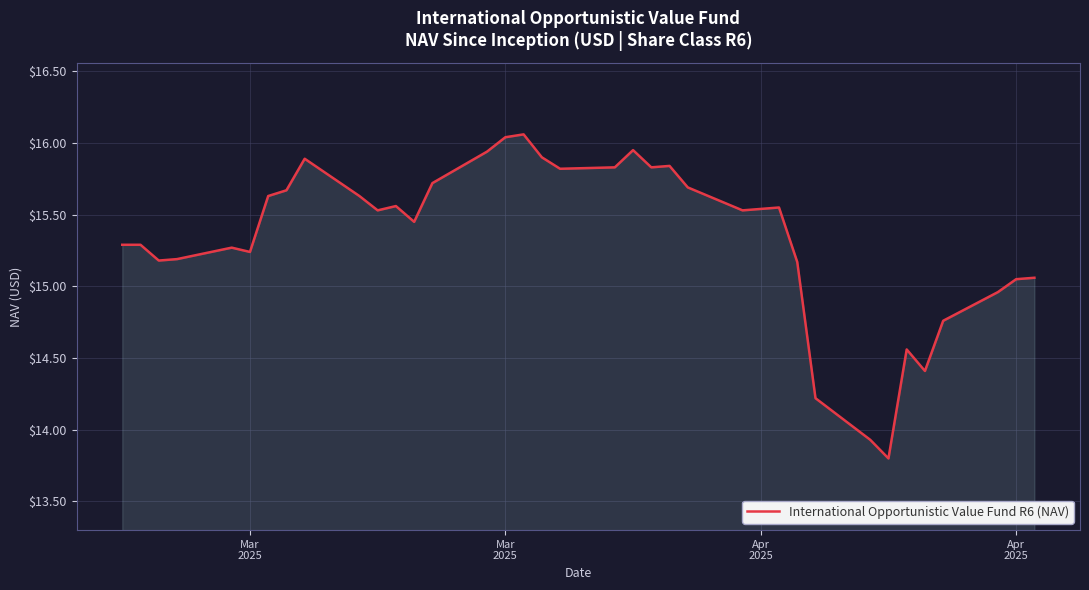

What is the difference between the maximum and minimum values?

2.3